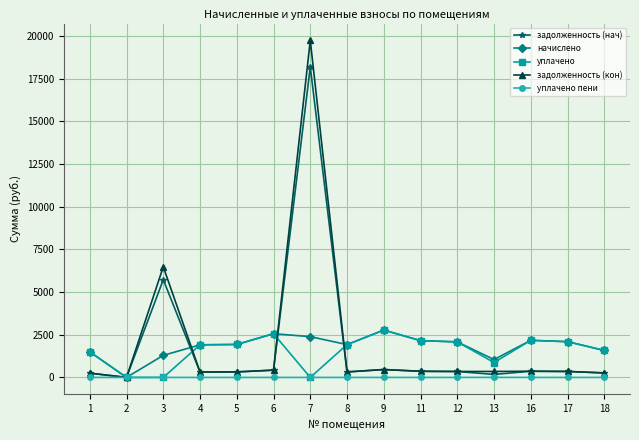

What value does the уплачено series have at 6?

2561.8